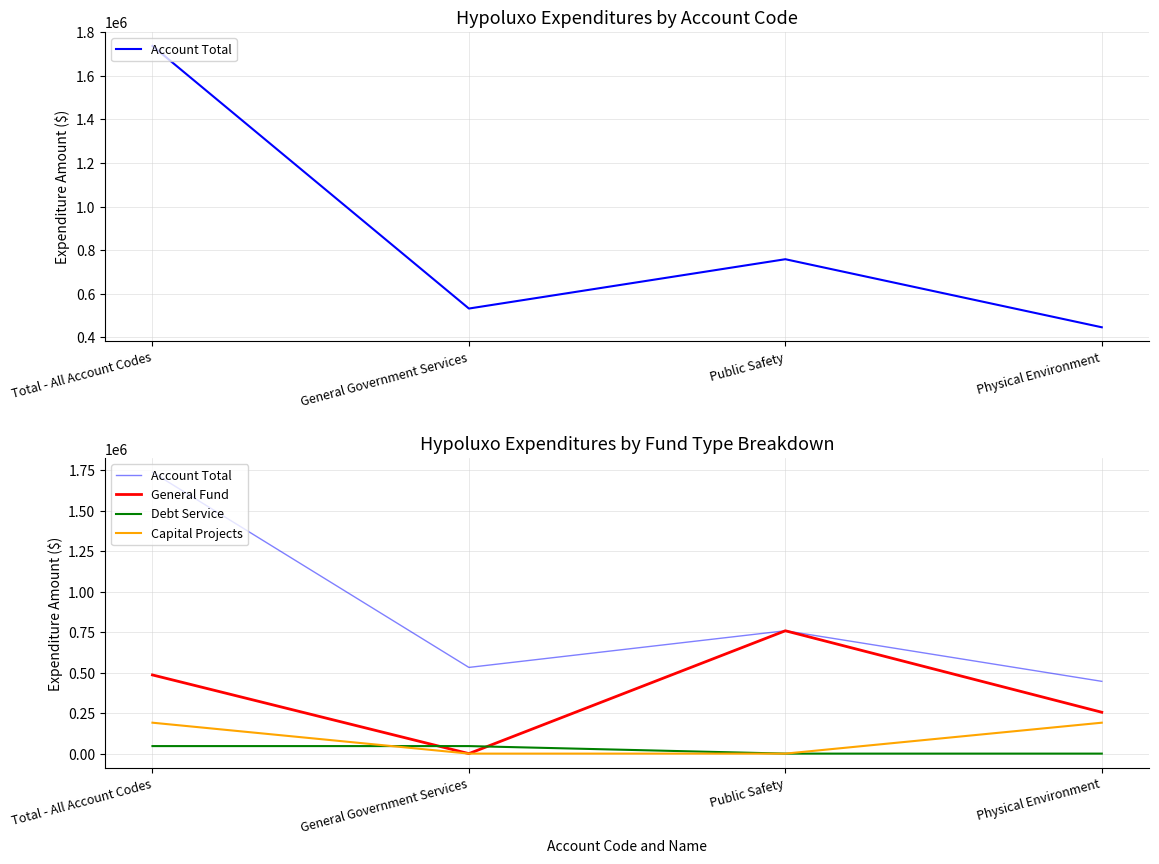

Where does the Account Total series first go above 758673?

Total - All Account Codes